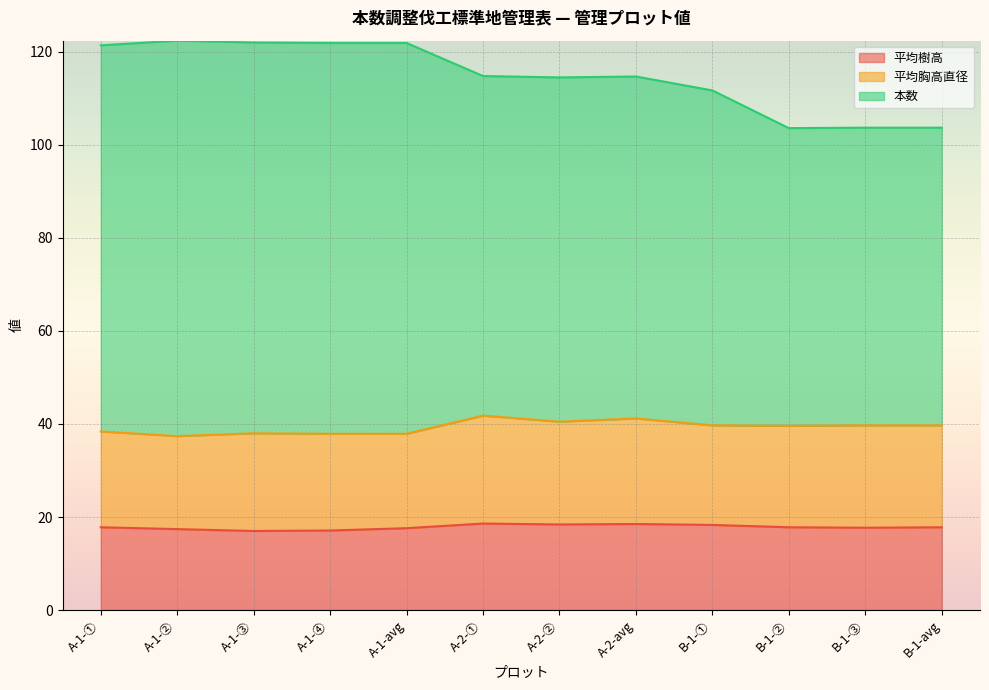

Which series has the largest total across all categories?

本数